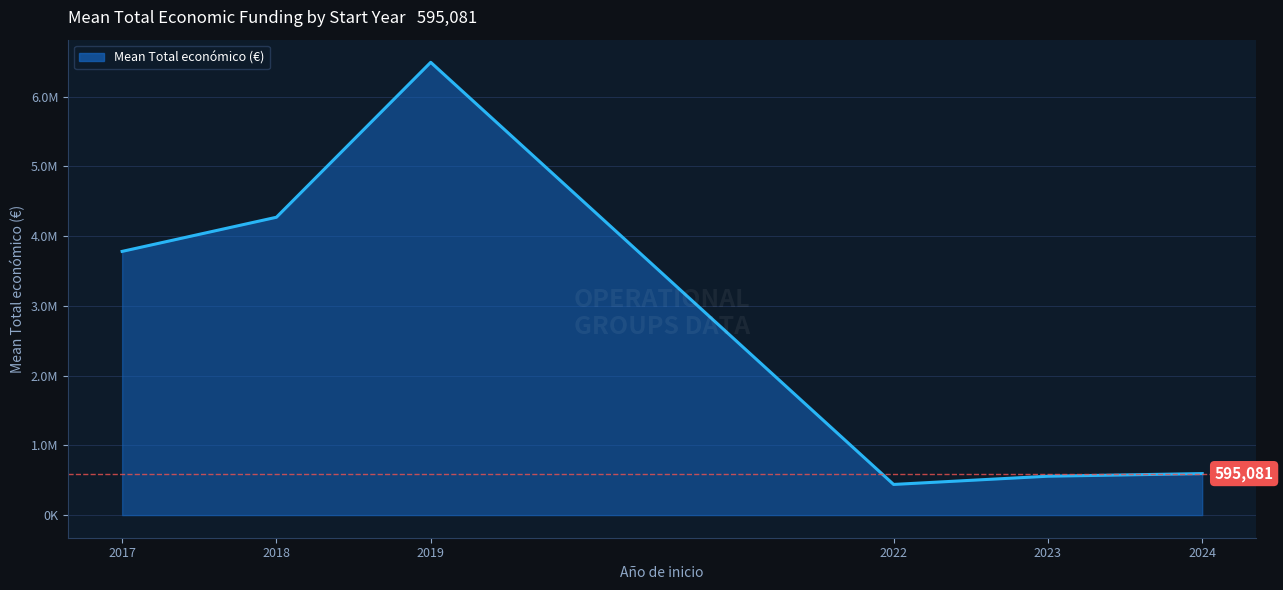

List the labels in order of value, largest first.

2019, 2018, 2017, 2024, 2023, 2022